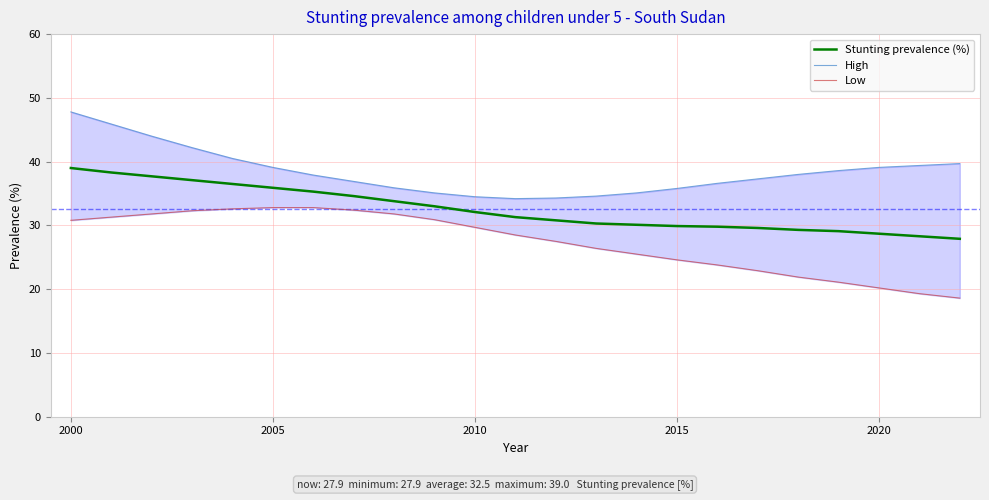

Does the chart display data point markers on the line(s)?

No